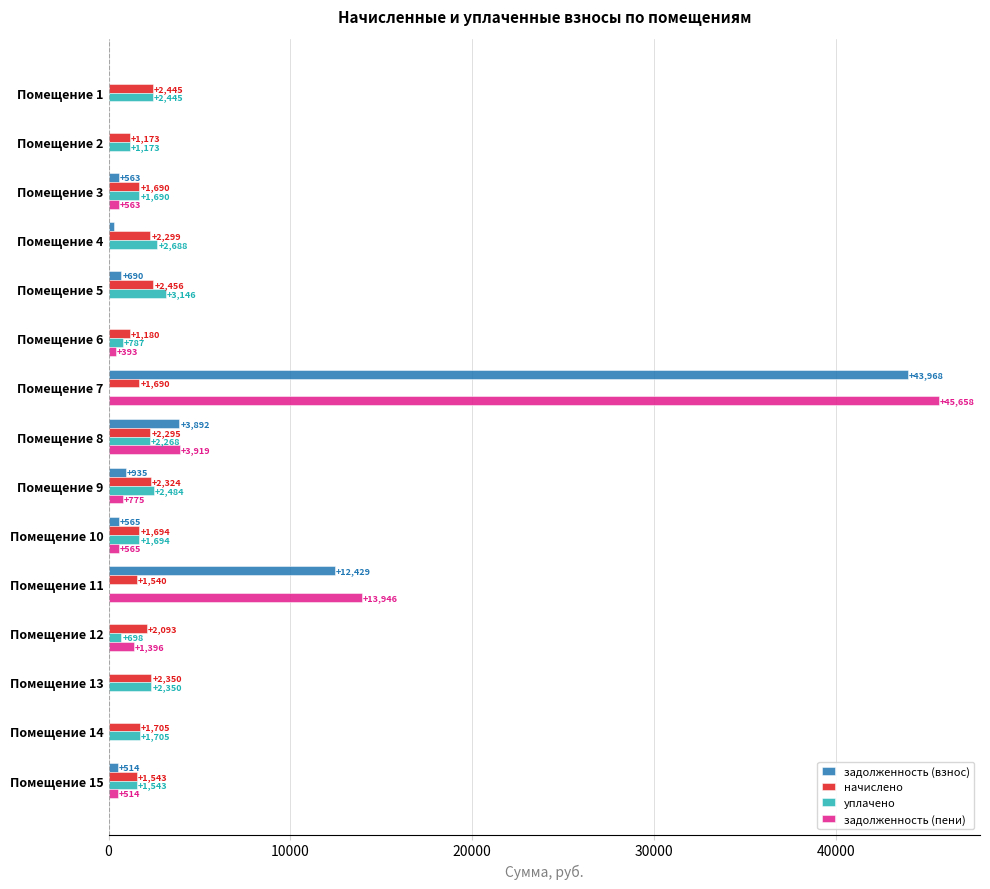

Where is начислено nearest to the value 1814?

Помещение 14